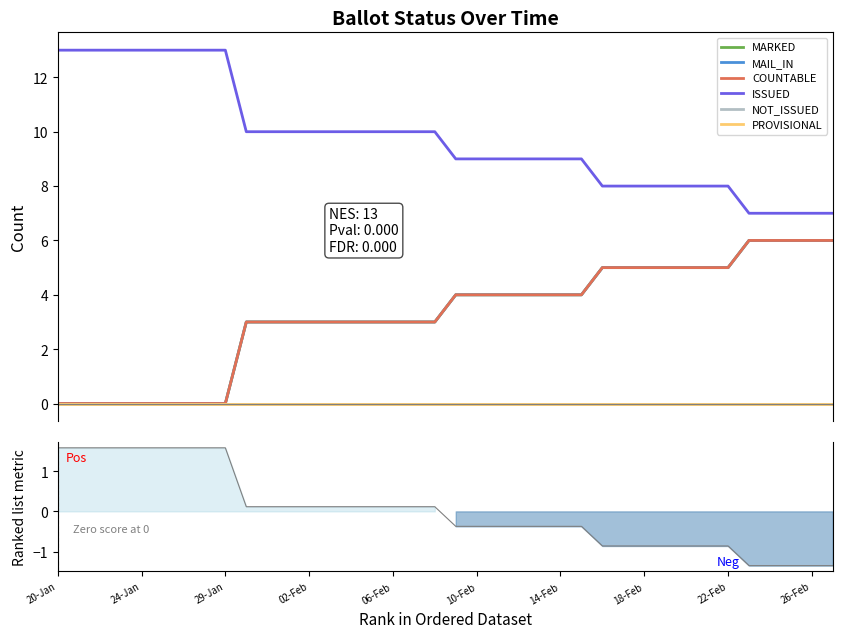

True or false: ISSUED has a value of 10 at 11.

True